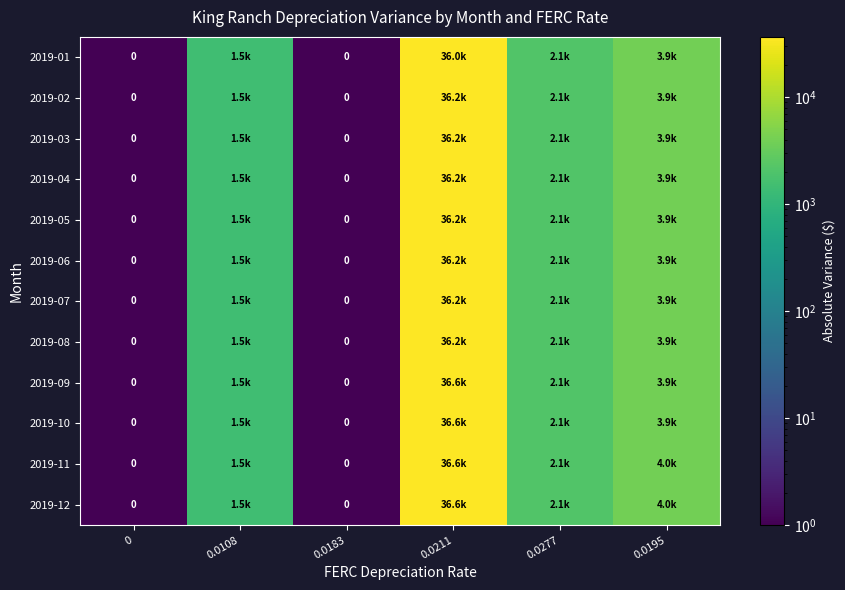

Which category has the highest value in the 2019-04 series?

0.0211